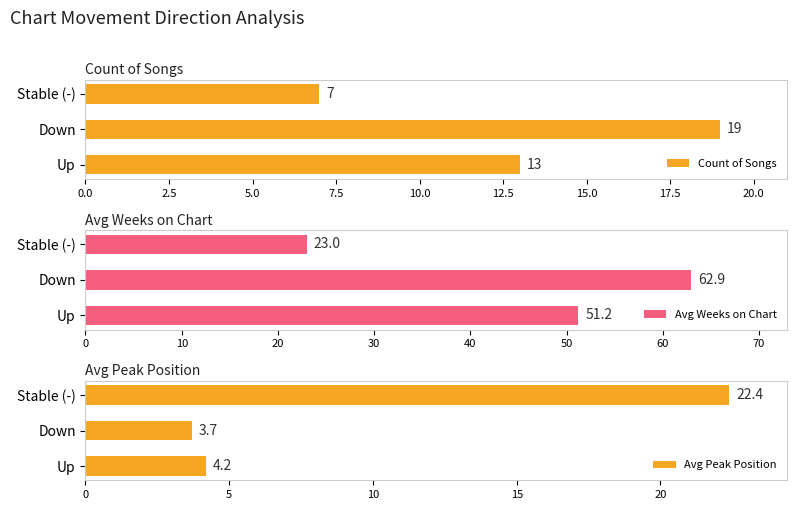

Count the Count of Songs values in the range 7 to 19.

3